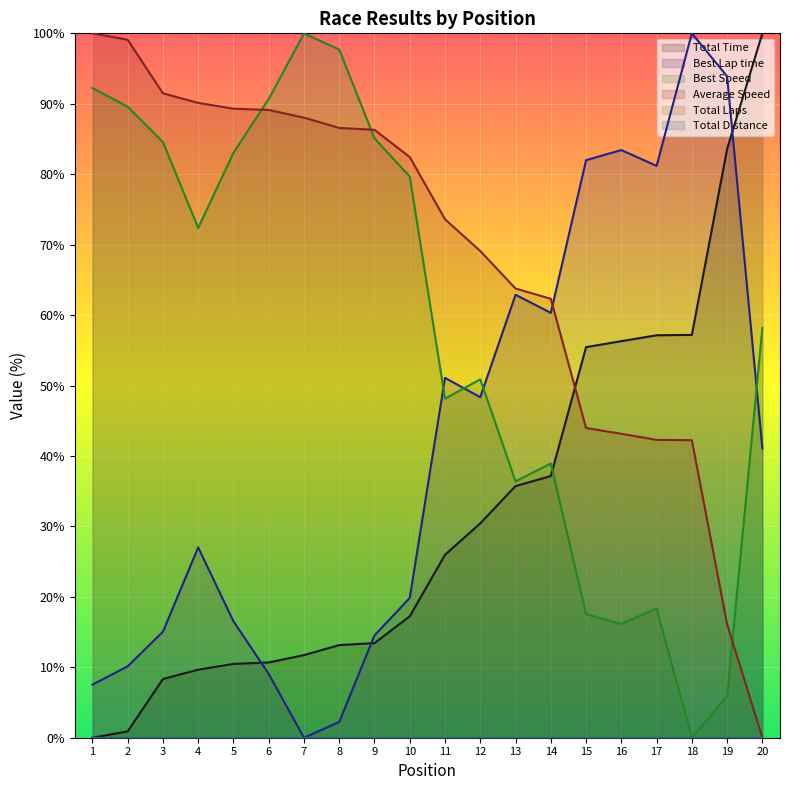

How many values in the Best Speed series exceed 72?

10